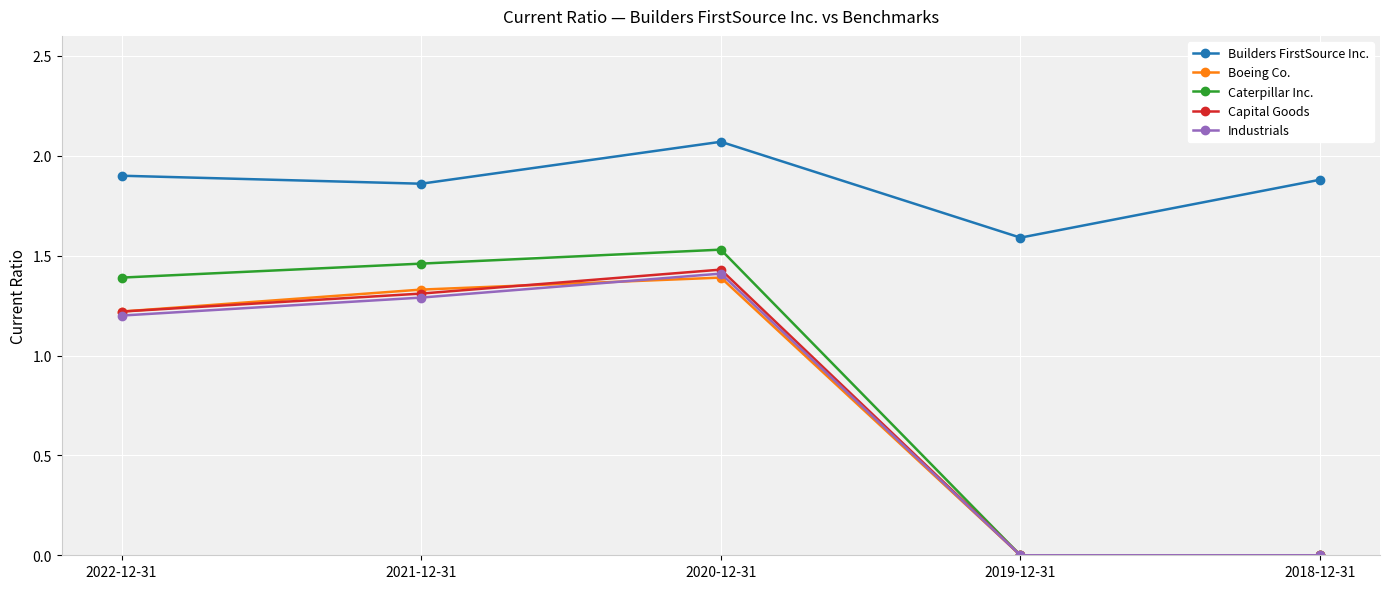

True or false: Builders FirstSource Inc. and Industrials cross at least once.

False